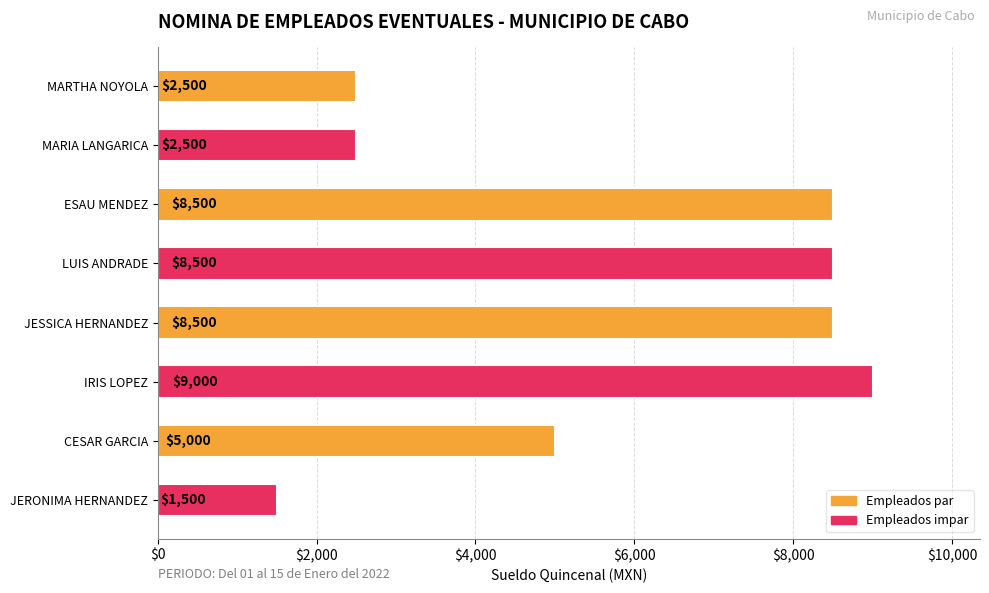

What position from the top is JERONIMA HERNANDEZ?

8